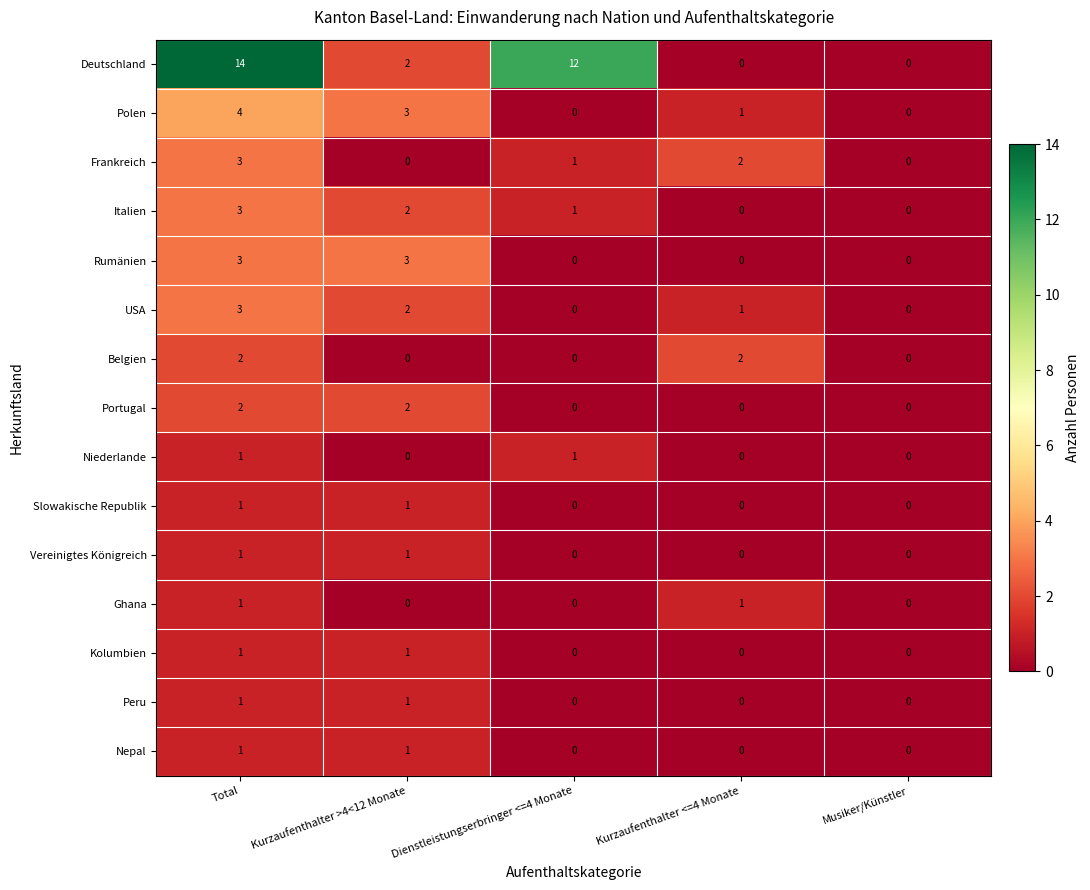

Which label corresponds to the largest value in the chart?

Total